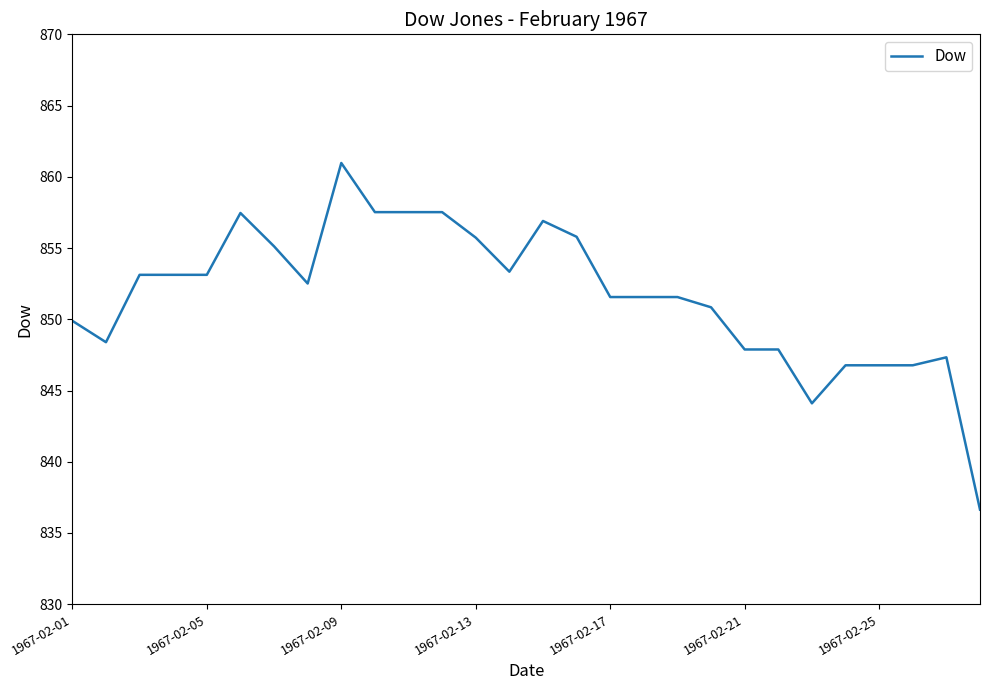

What is the greatest value displayed?

861.0